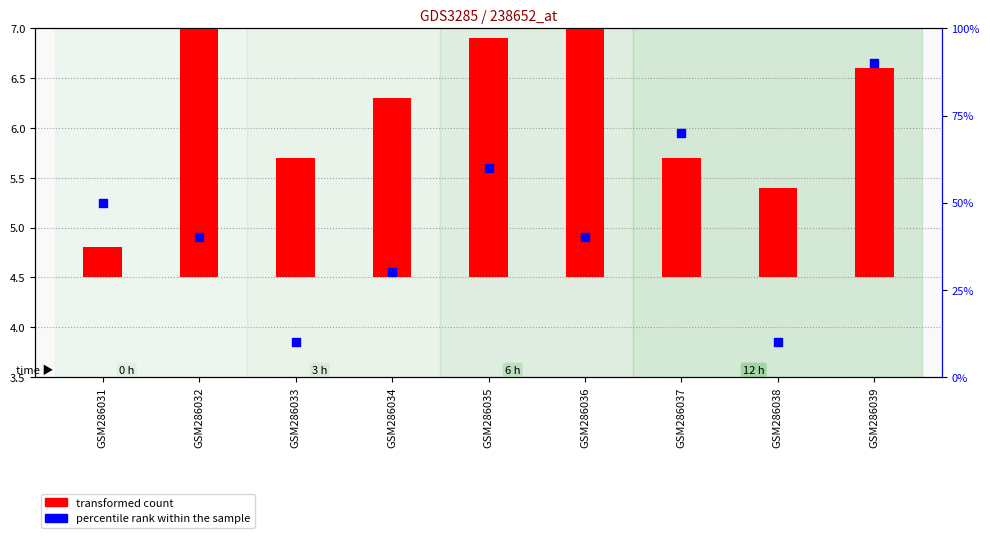

What is the change in value from GSM286033 to GSM286036?

+30